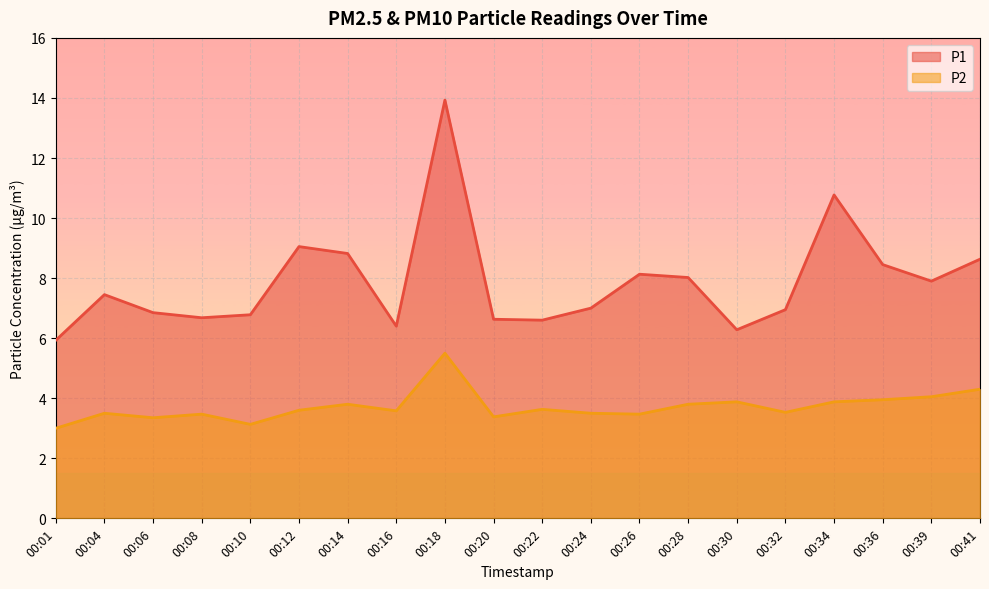

True or false: P2 and P1 cross at least once.

False